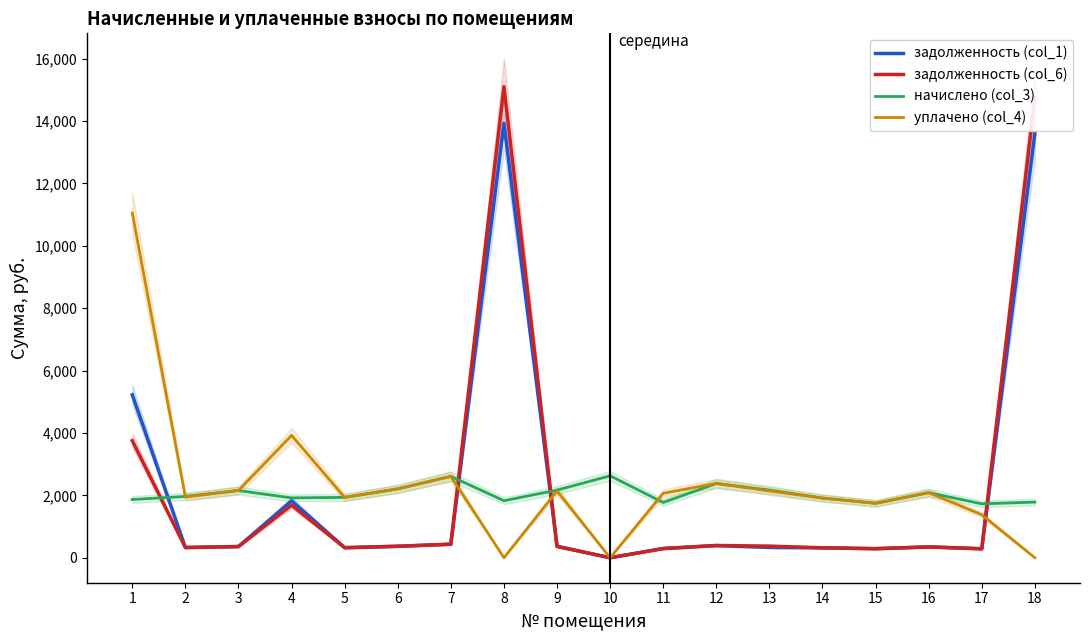

How many values in задолженность (col_6) are above zero?

17